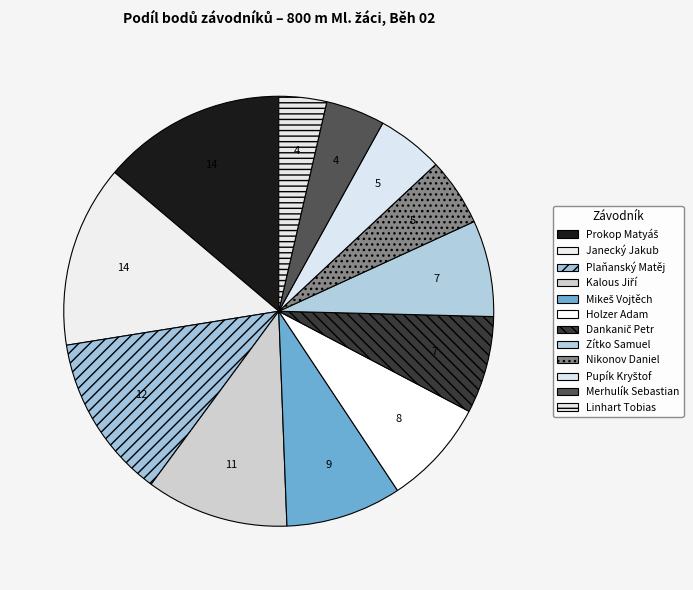

What is the total percentage of Plaňanský Matěj and Mikeš Vojtěch?

21.1%